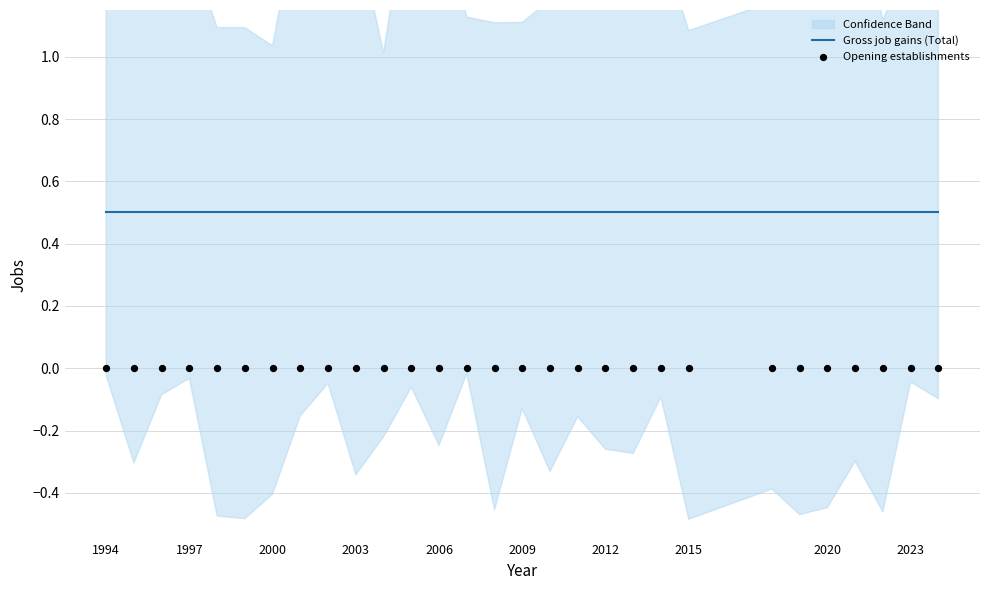

At which category is the sum across all series the highest?

1994